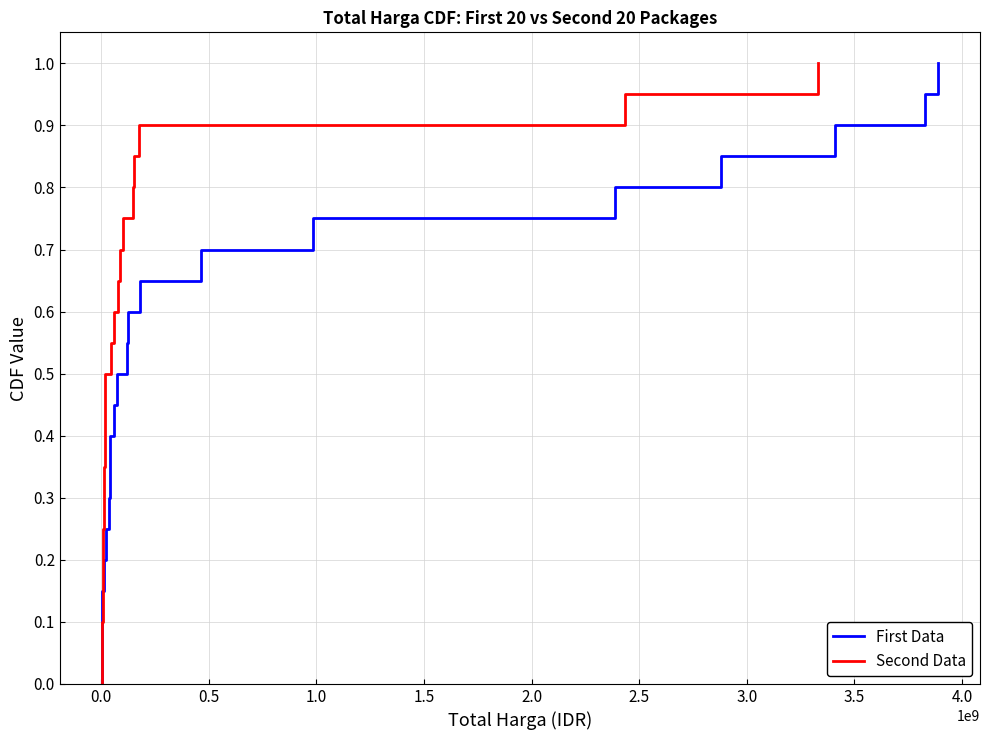

True or false: Second Data and First Data intersect in this chart.

False